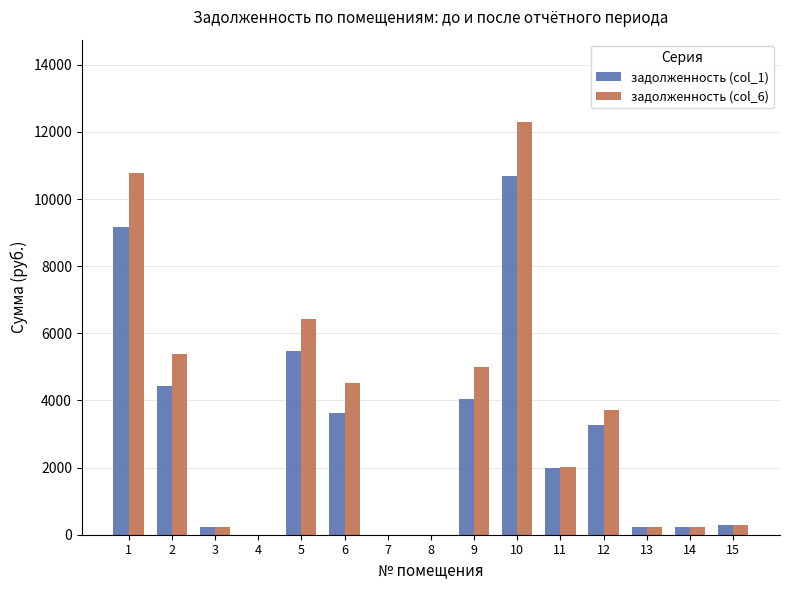

Is it true that задолженность (col_1) equals 0.0 at 7?

True